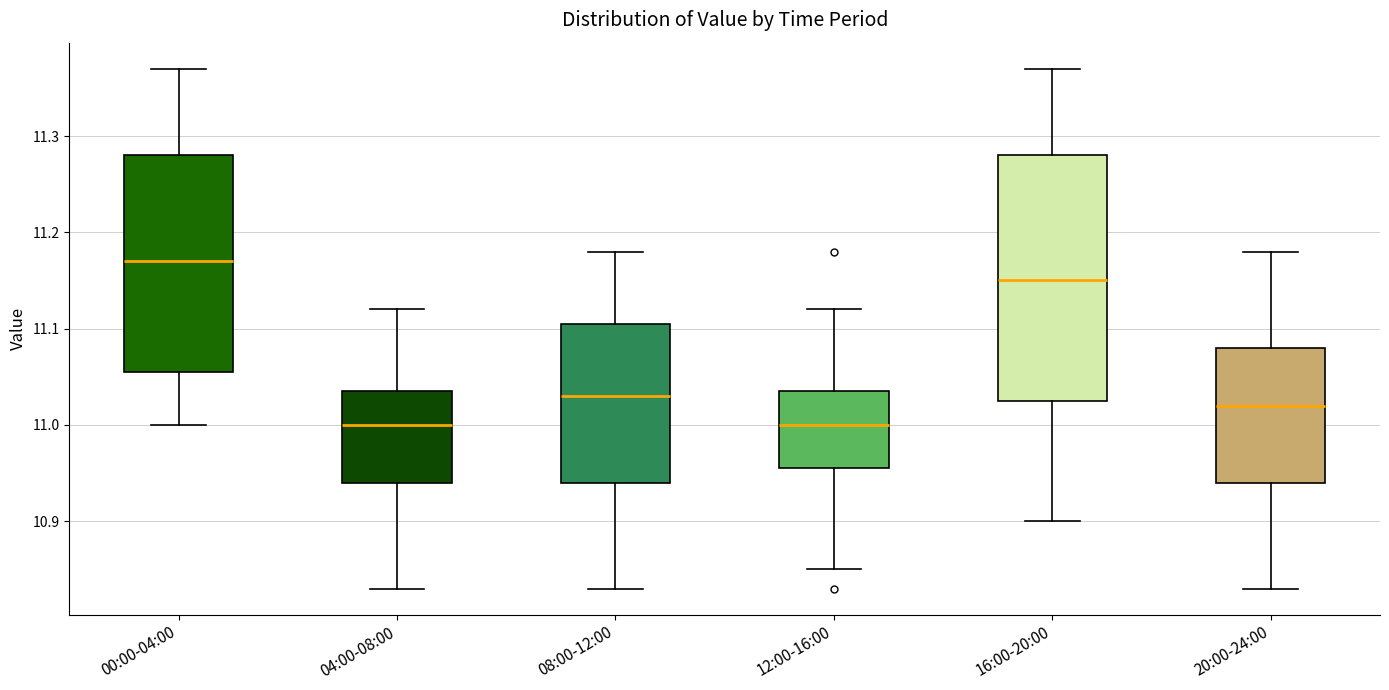

Which box is the tallest, from its lower edge to its upper edge?

16:00-20:00